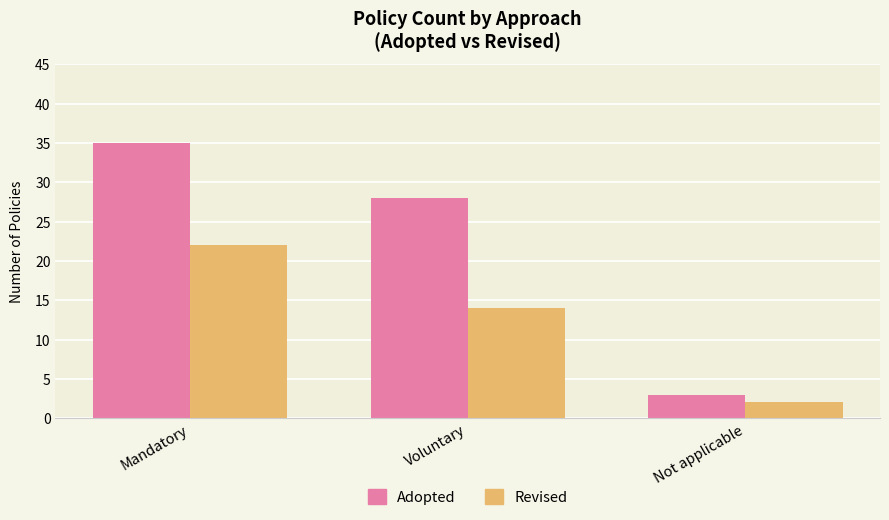

Which series has the widest spread of values?

Adopted